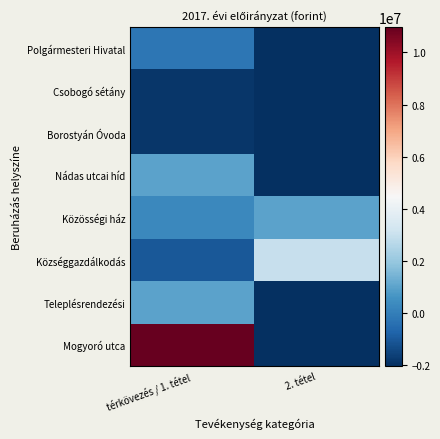

Rank the series by their maximum value, from lowest to highest.

Csobogó sétány, Borostyán Óvoda, Polgármesteri Hivatal, Nádas utcai híd, Közösségi ház, Teleplésrendezési, Községgazdálkodás, Mogyoró utca